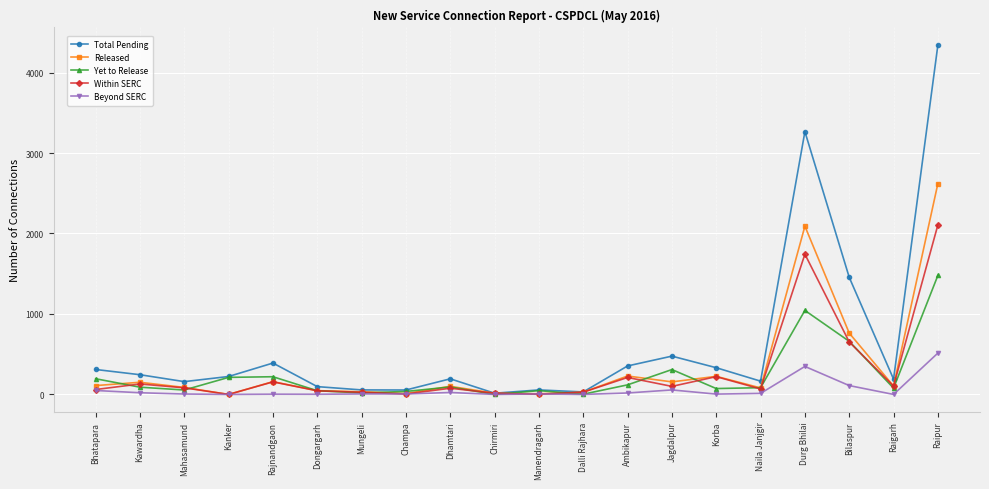

Which series has the widest spread of values?

Total Pending